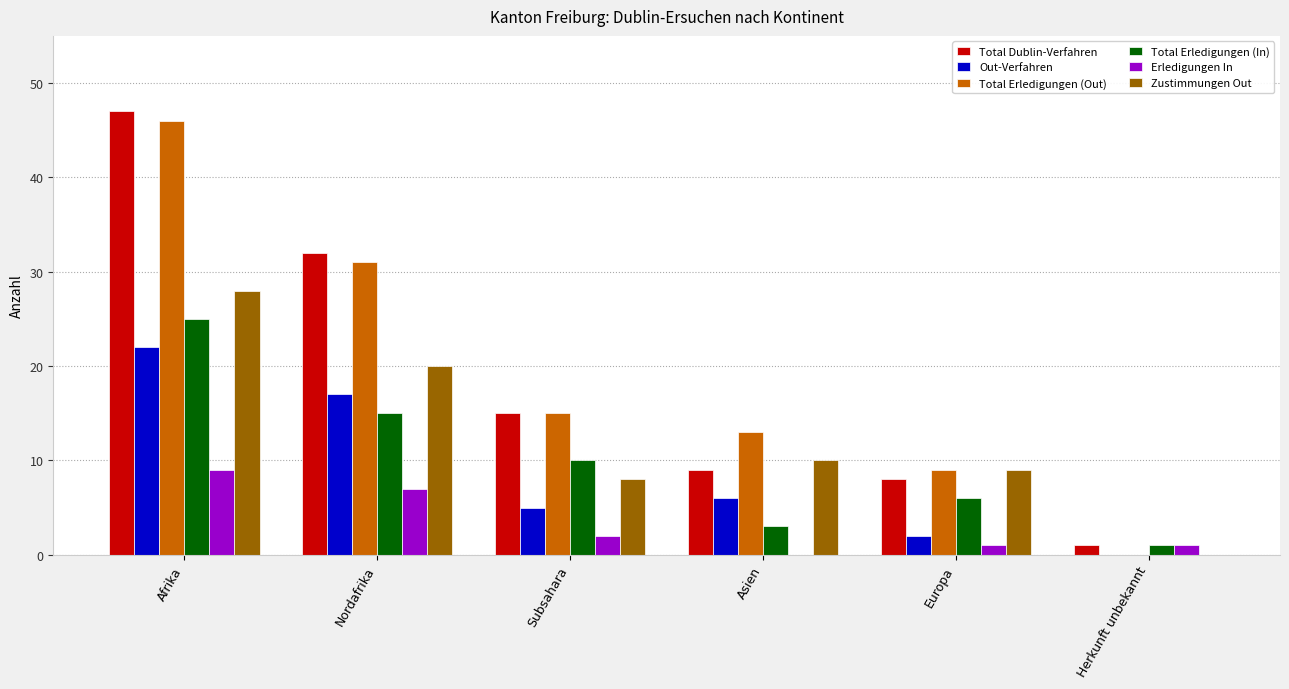

What is the total value across all series at Nordafrika?

122